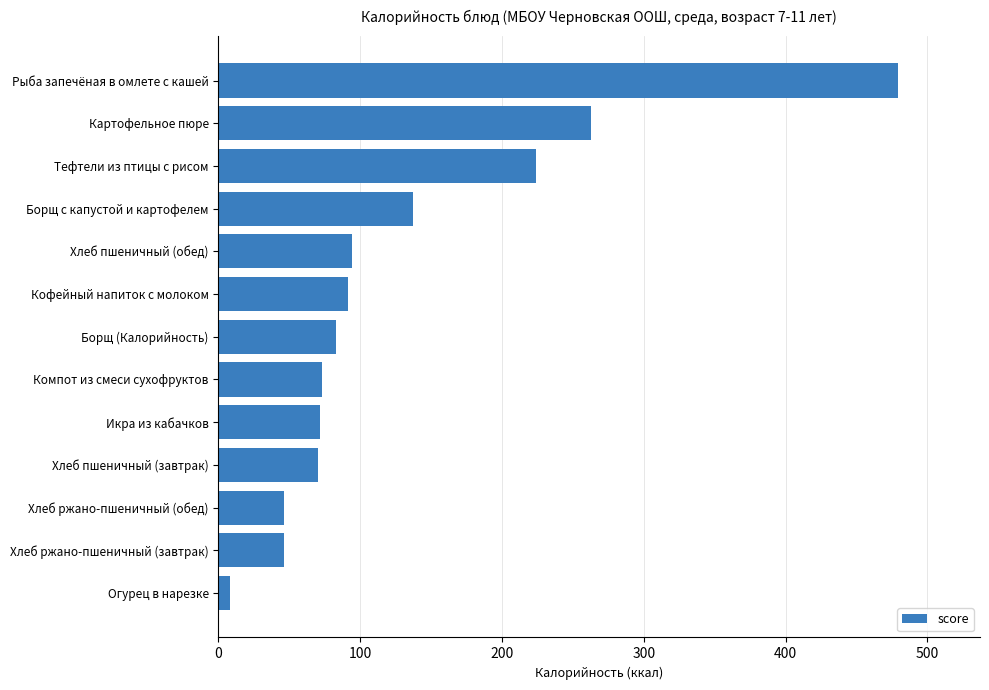

Does the chart contain stacked bars?

No